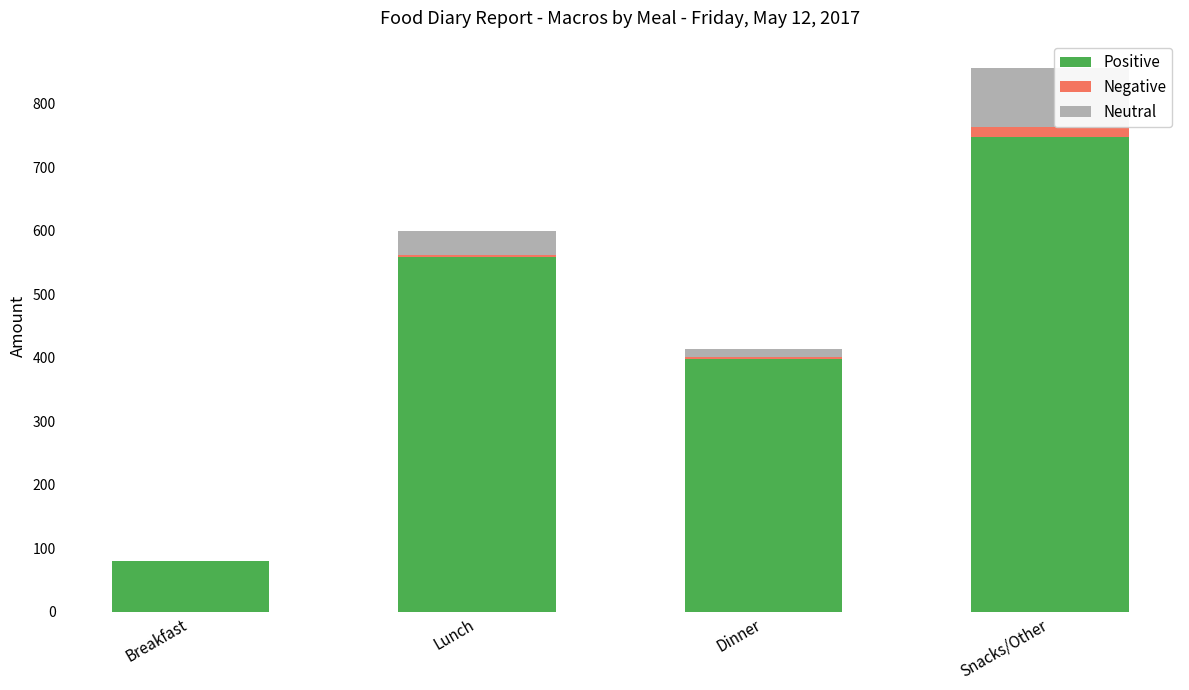

The value of Positive at Snacks/Other is 748.0. True or false?

True